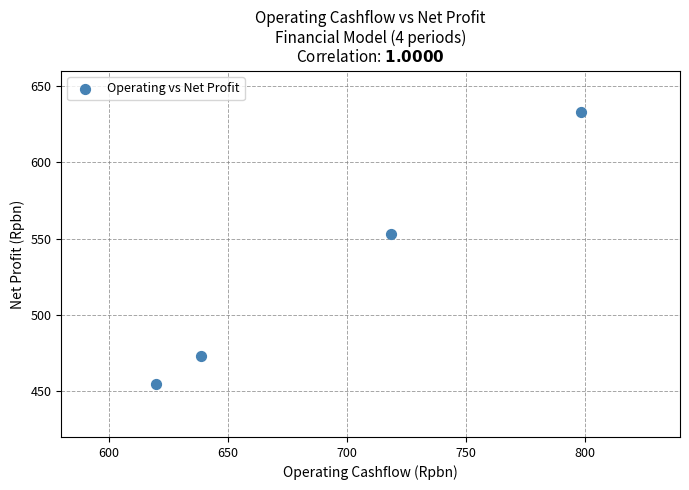

What is the average Y value?

528.5